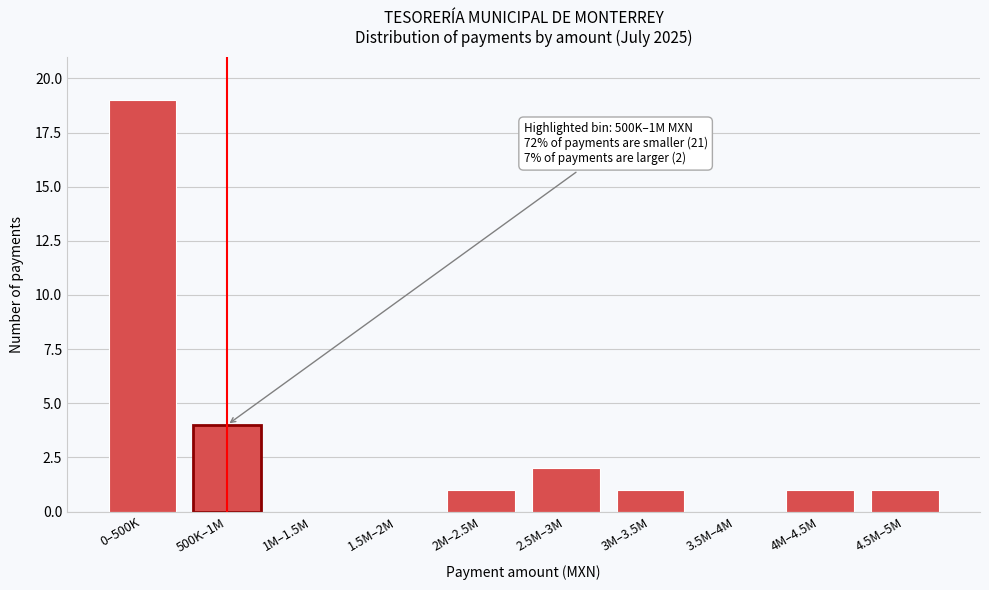

Reading right to left, extract all data points from this chart.

4.5M–5M=1	4M–4.5M=1	3.5M–4M=0	3M–3.5M=1	2.5M–3M=2	2M–2.5M=1	1.5M–2M=0	1M–1.5M=0	500K–1M=4	0–500K=19